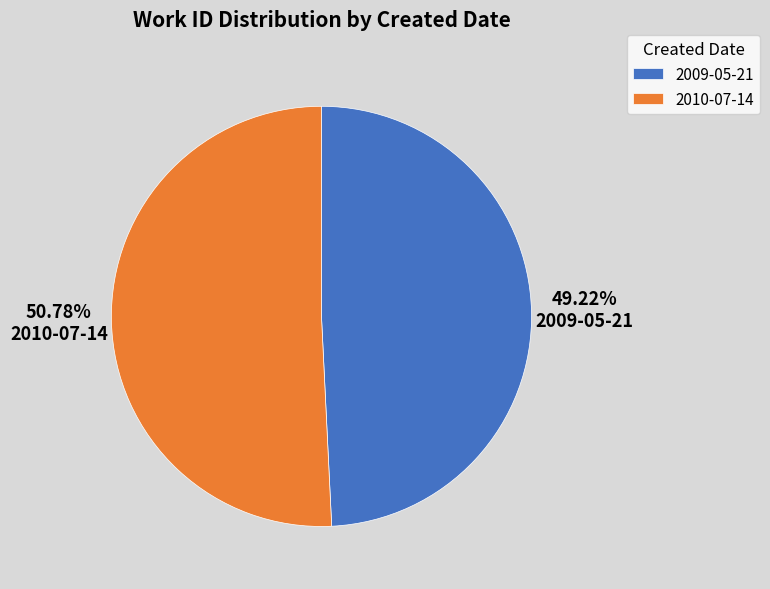

Which slice is the largest?

2010-07-14